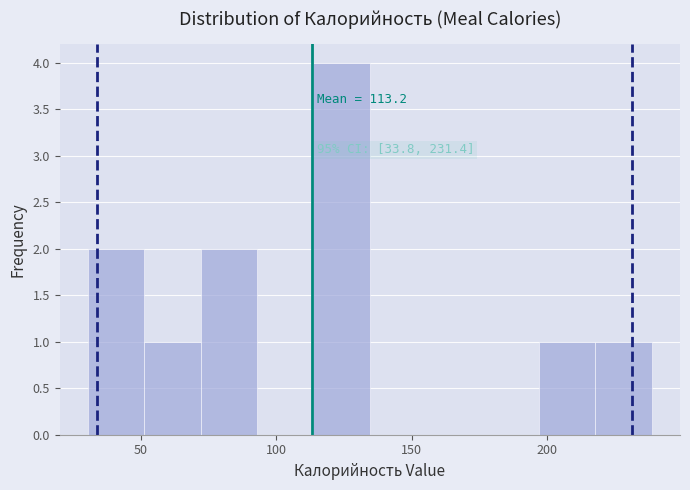

Over which range of the x-axis is the bar tallest?

115 to 135